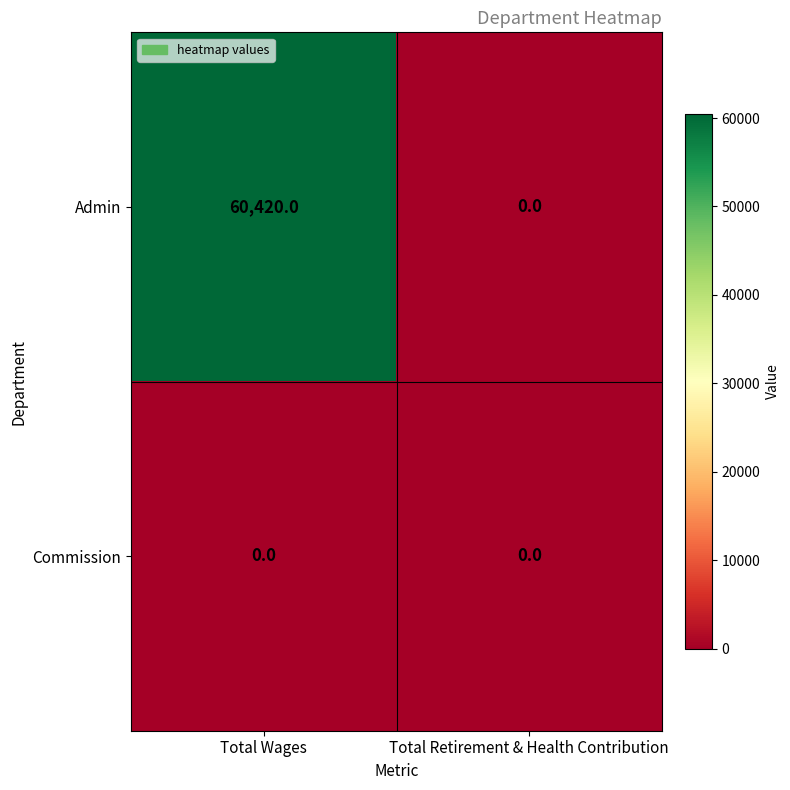

Is it true that Commission equals 0 at Total Wages?

True